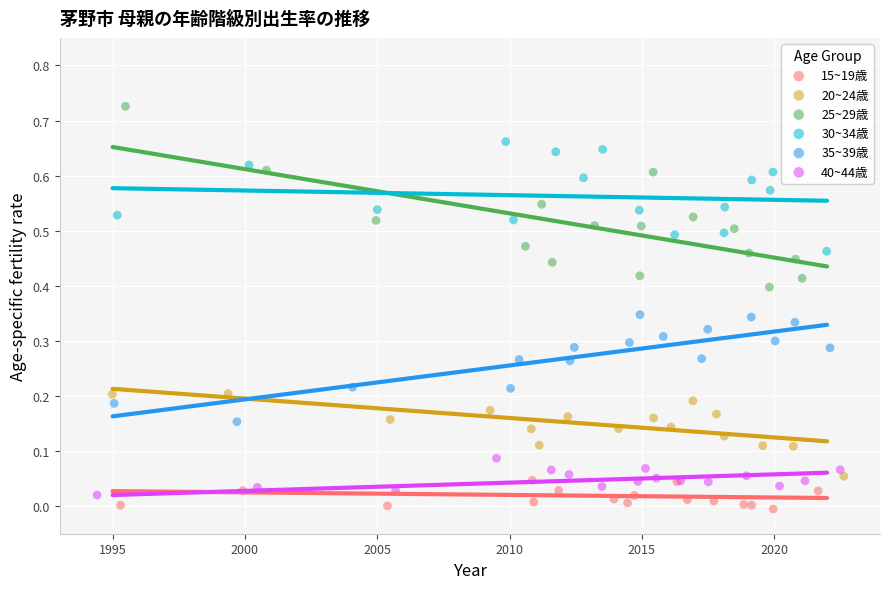

Which series has the widest spread of Y values?

25~29歳